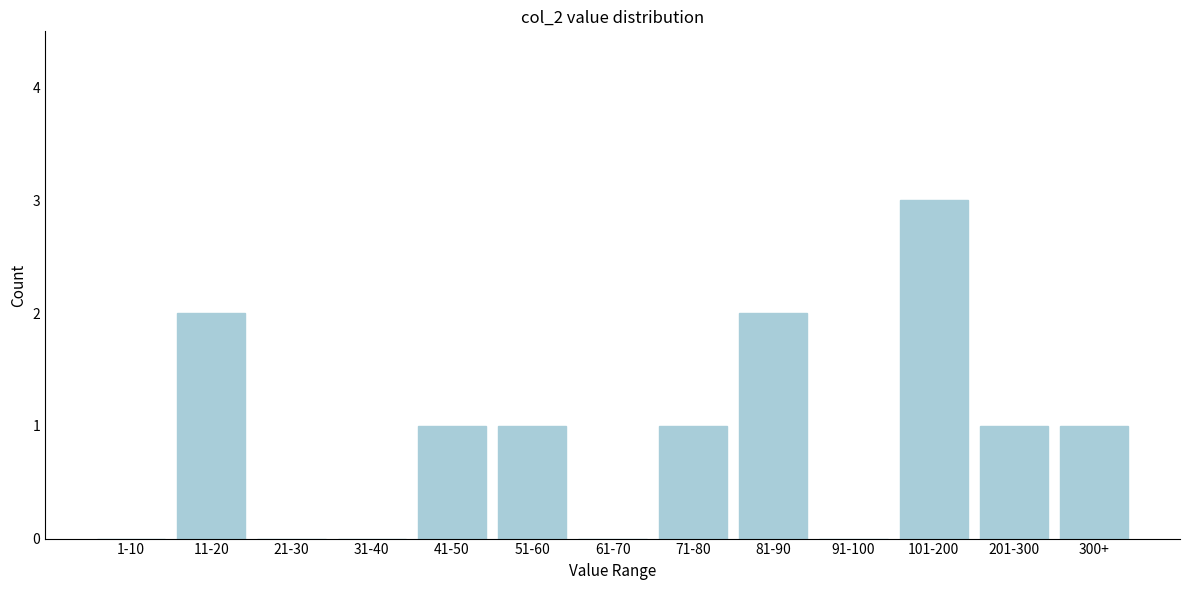

Reading left to right, transcribe all the data shown in this chart.

1-10=0	11-20=2	21-30=0	31-40=0	41-50=1	51-60=1	61-70=0	71-80=1	81-90=2	91-100=0	101-200=3	201-300=1	300+=1